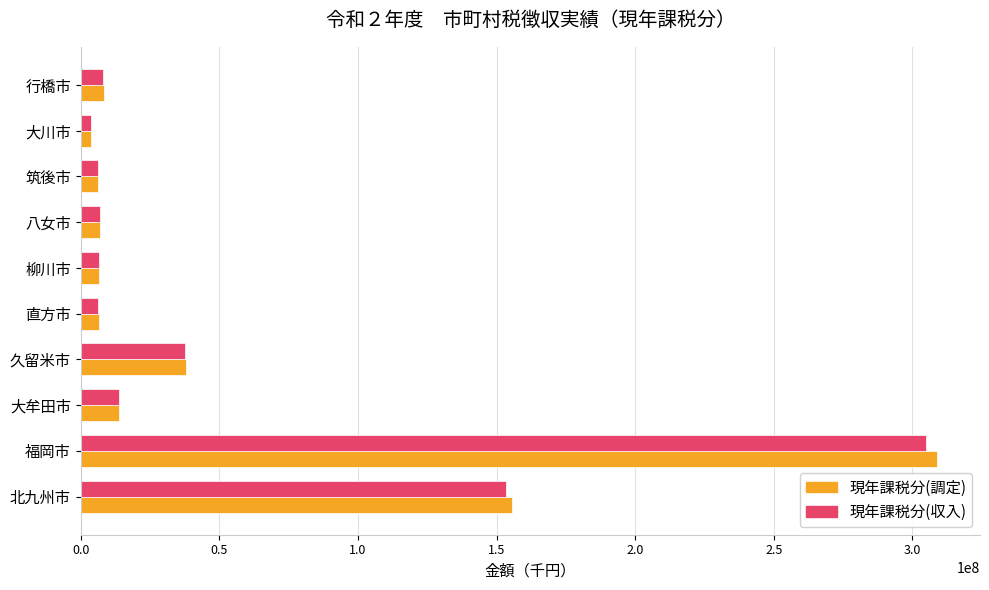

What is the difference between the 現年課税分(調定) values at 福岡市 and 北九州市?

153210792